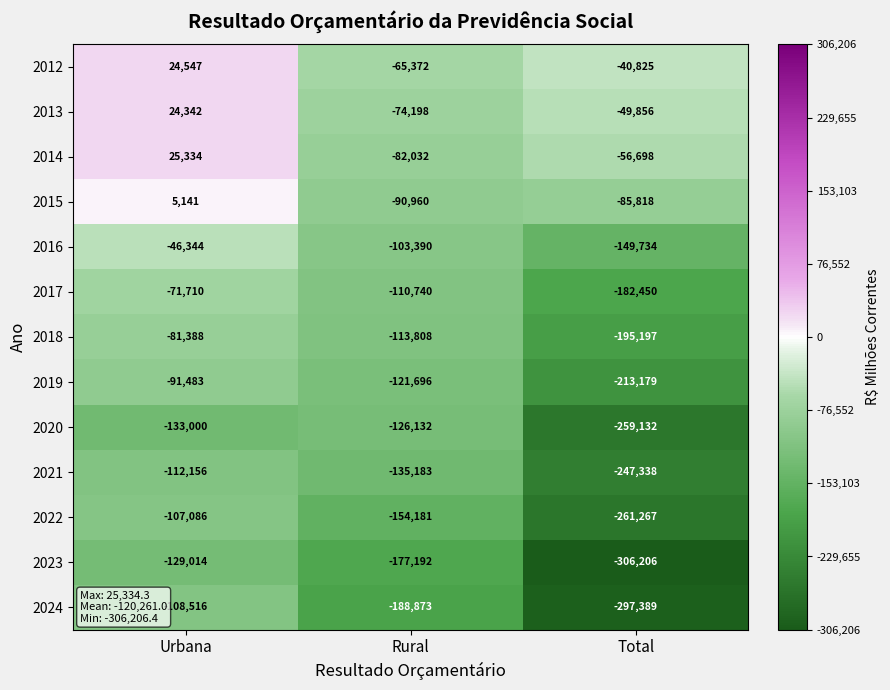

Which category has the lowest value across all series?

Total